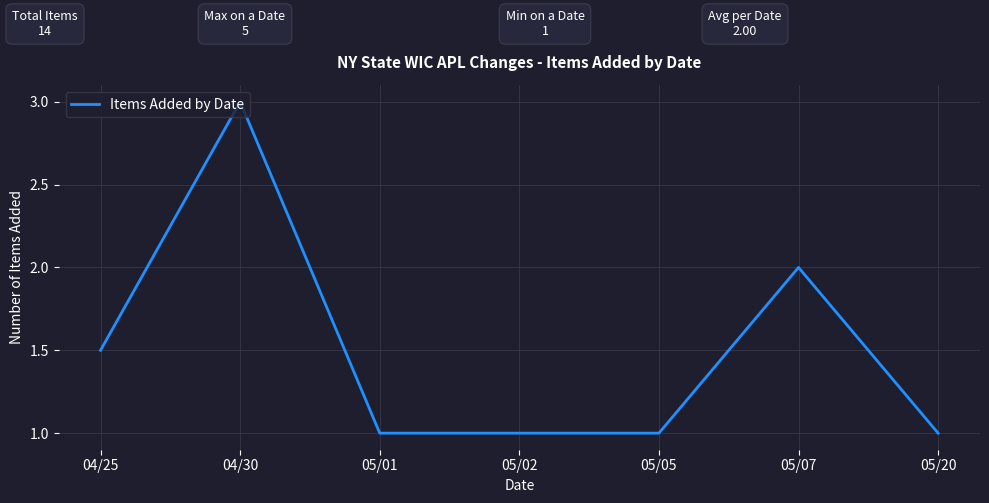

True or false: the data has more than 1 interior local peaks.

True